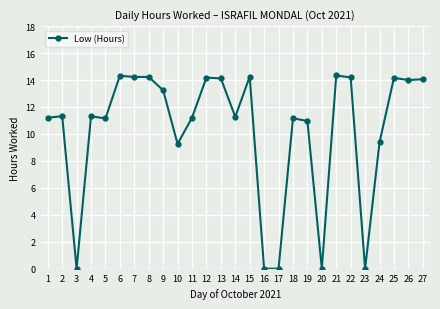

What is the average value?

10.3